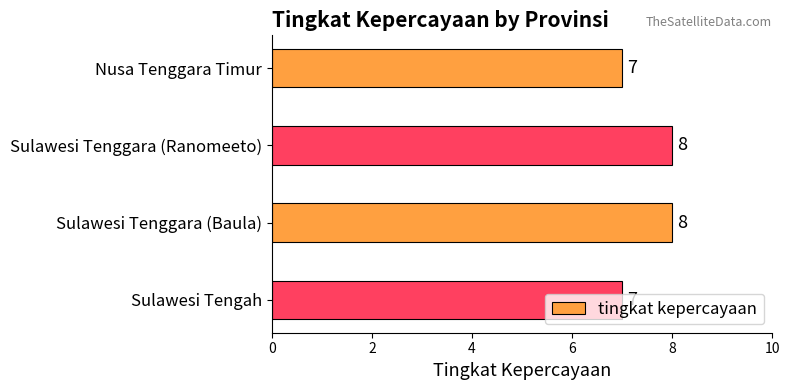

The chart shows a value of 8 at Sulawesi Tenggara (Ranomeeto). True or false?

True